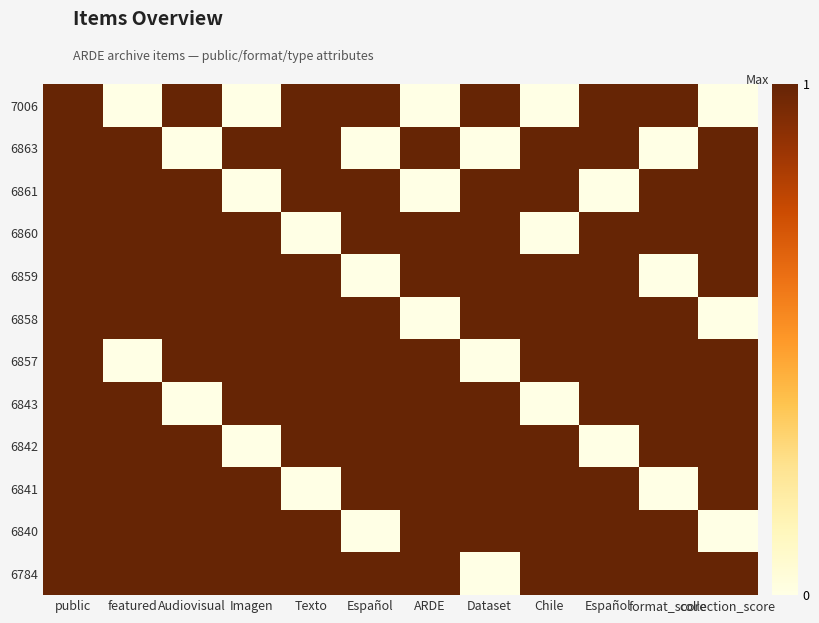

Which series changed the most between Audiovisual and Español?

6863